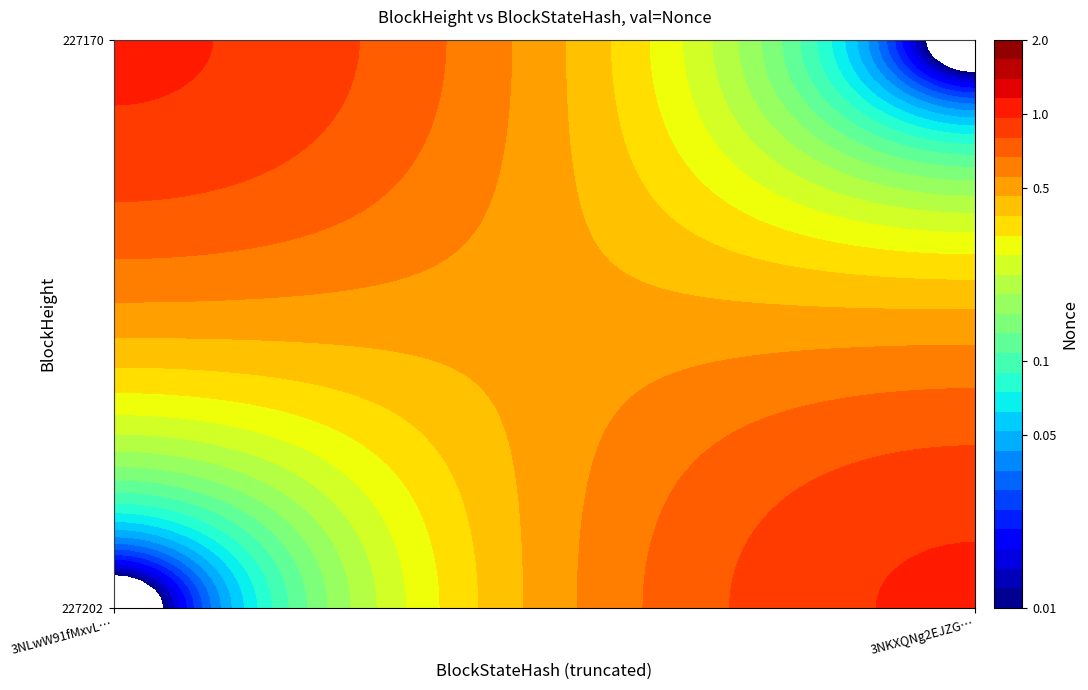

Reading right to left, transcribe all the data shown in this chart.

227202: 1	0
227170: 0	1